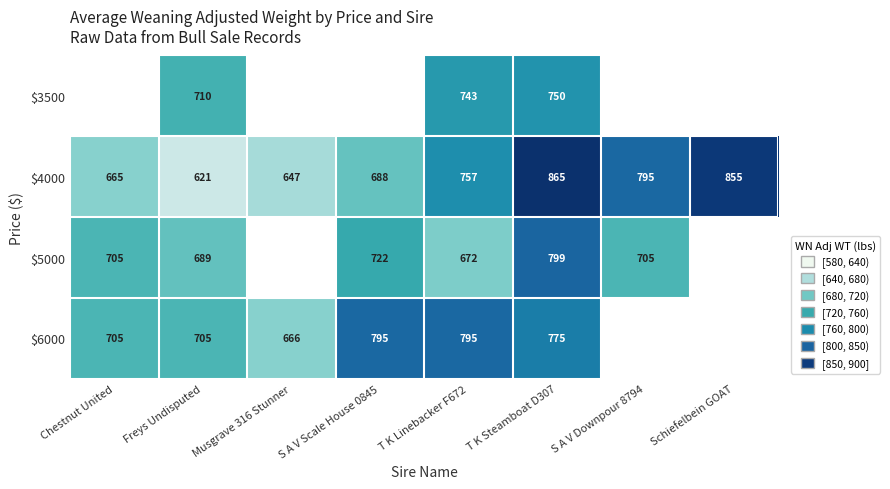

What value does the $4000 series have at Freys Undisputed, to the nearest 10?

620